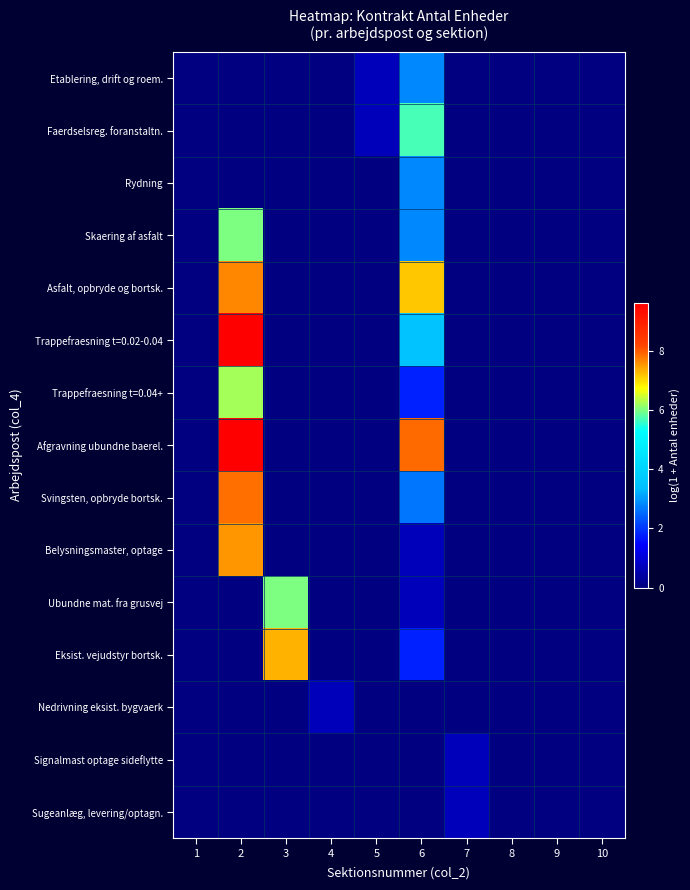

At which category is the sum across all series the highest?

2